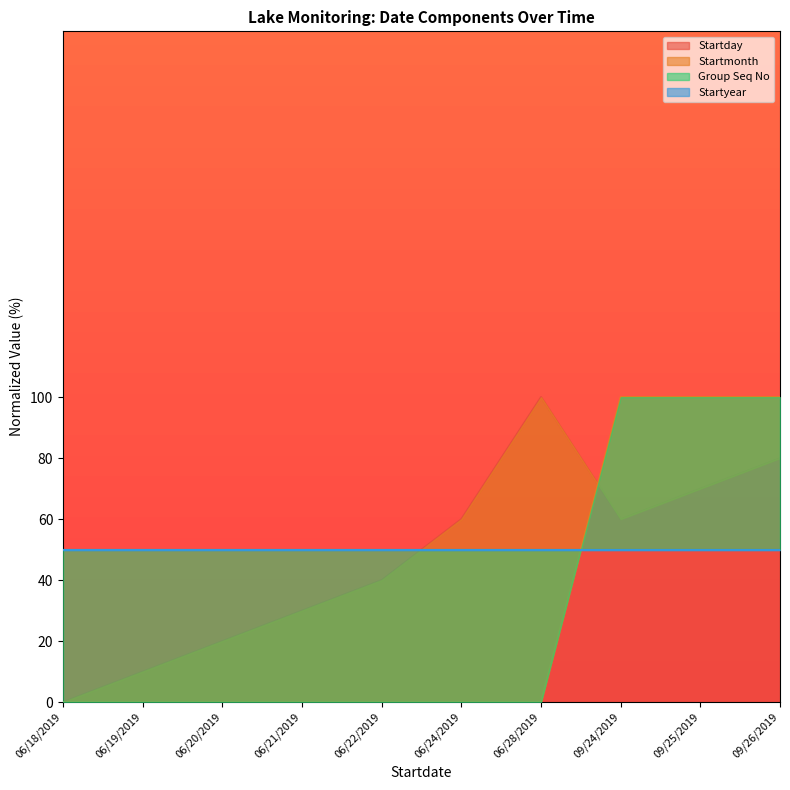

What is the spread (max minus min) of values at 09/24/2019?

40